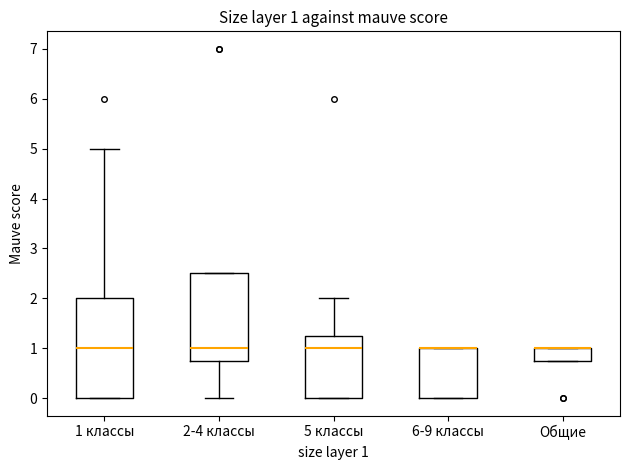

Comparing the boxes themselves (not the whiskers), which one is the tallest?

1 классы